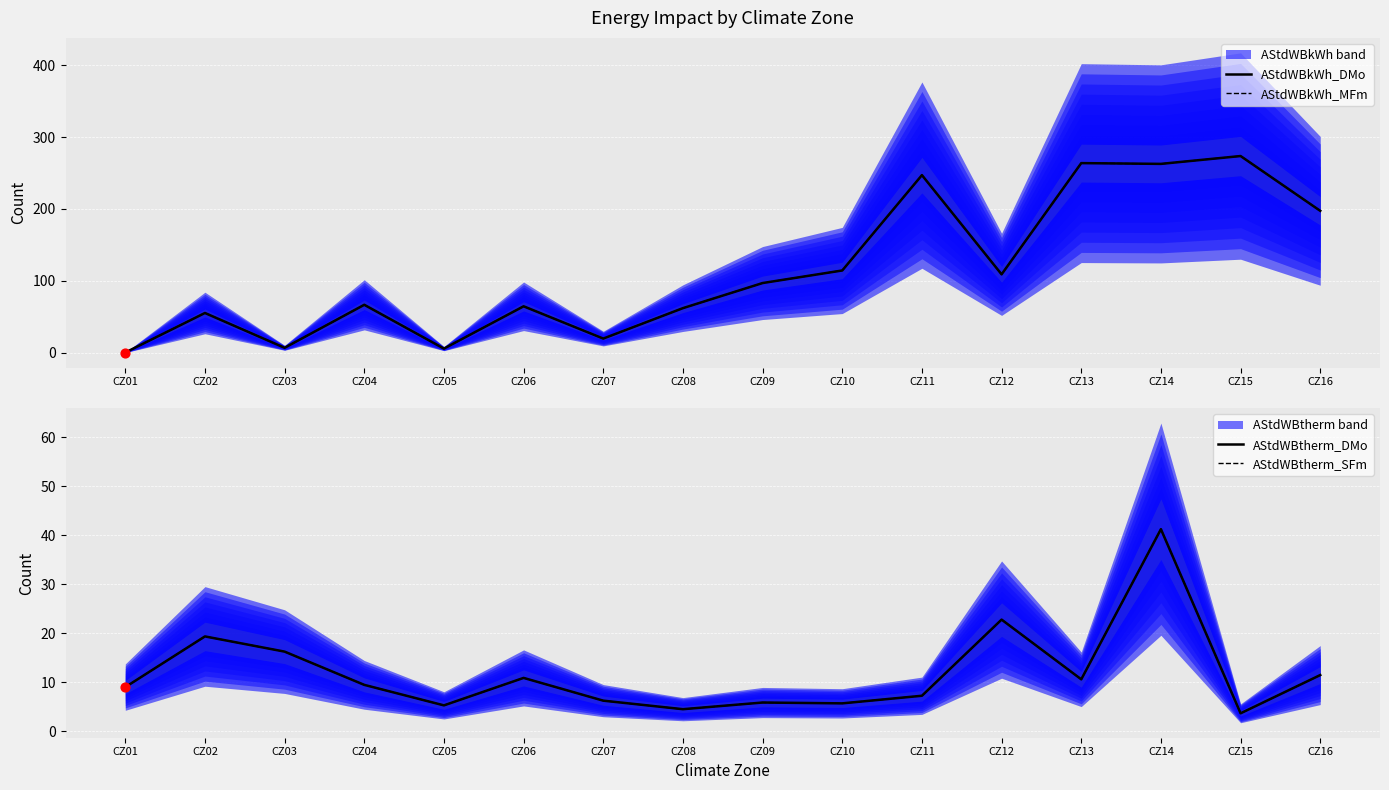

At how many categories does at least one series exceed 38?

12